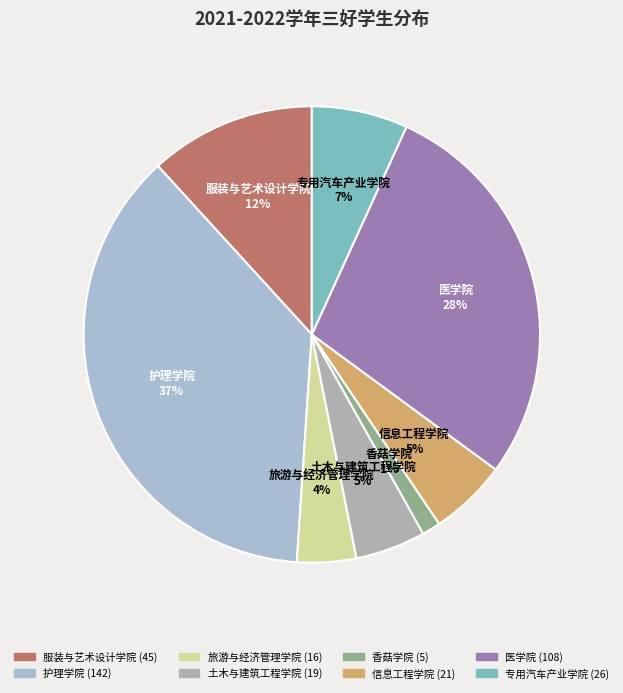

Combined, do 护理学院 and 土木与建筑工程学院 account for over 50%?

No